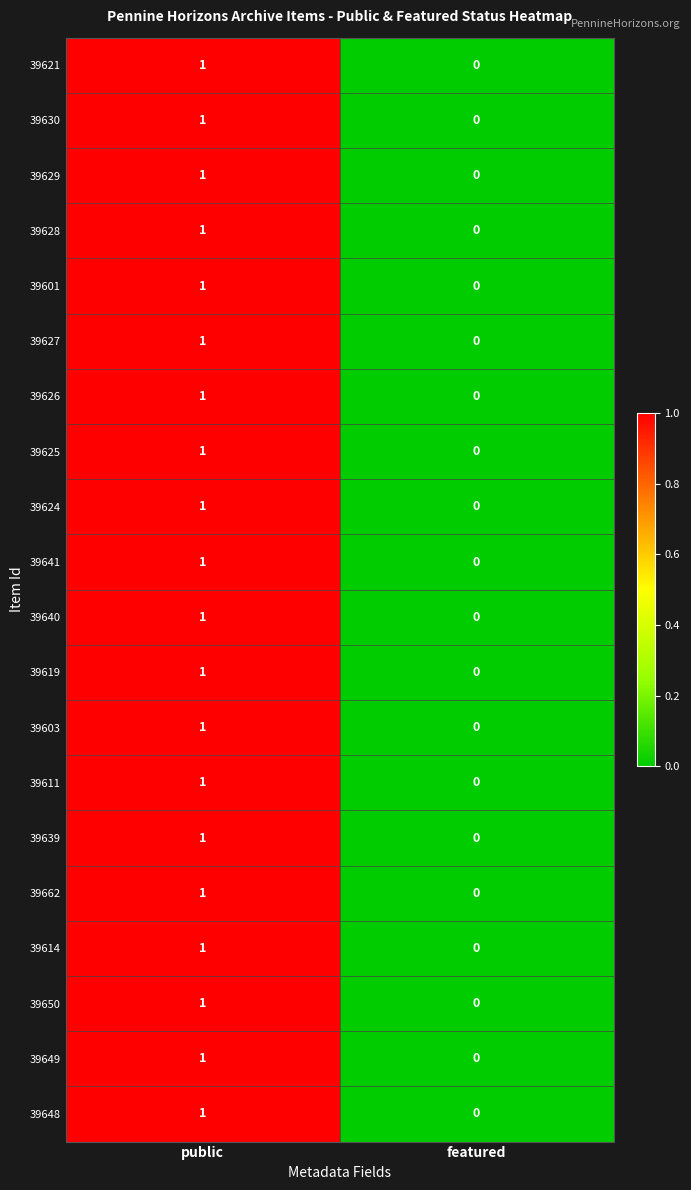

Is it true that 39630 equals 1 at featured?

False